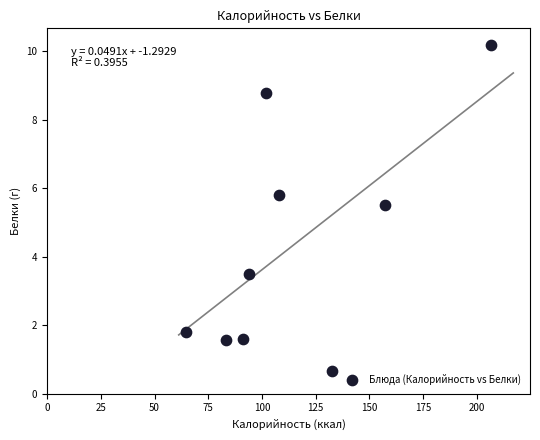

What Y value in the scatter plot is closest to 5?

5.5